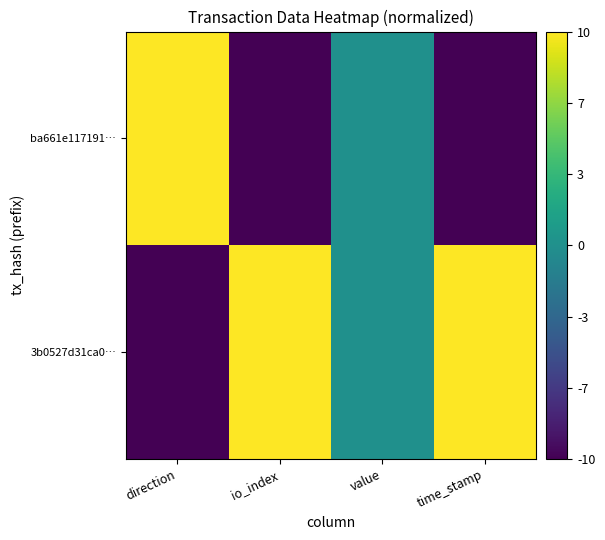

Which category has the highest value across all series?

io_index